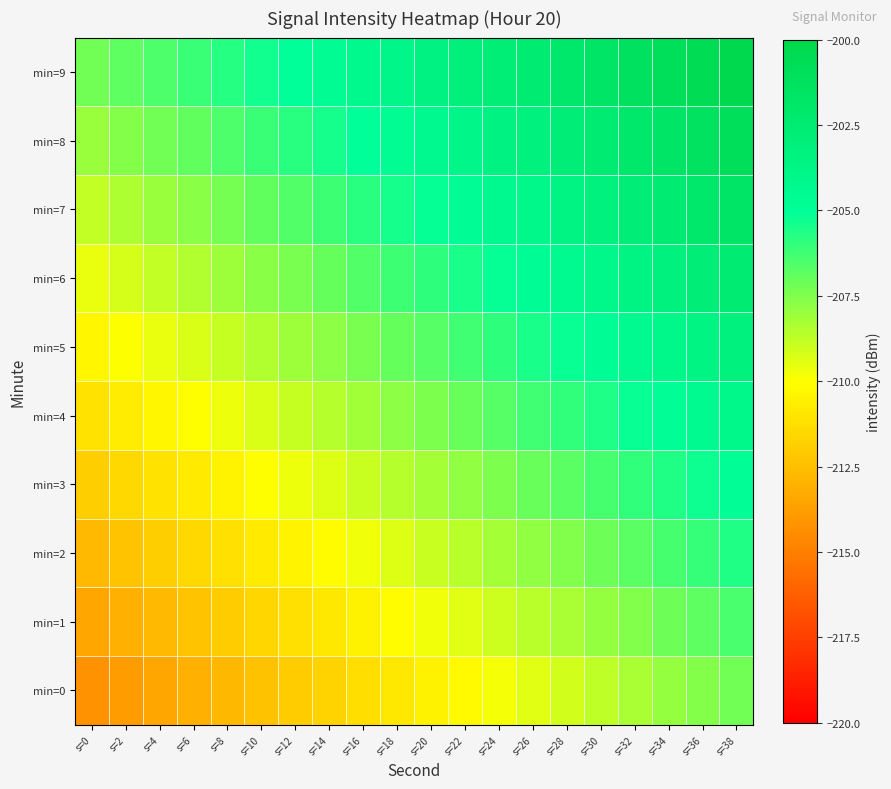

Which series has the widest spread of values?

min=0